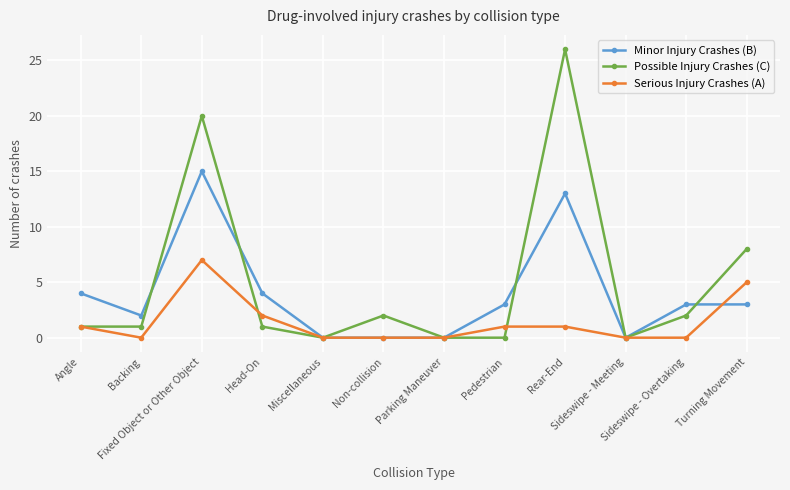

How many lines are shown in the chart?

3